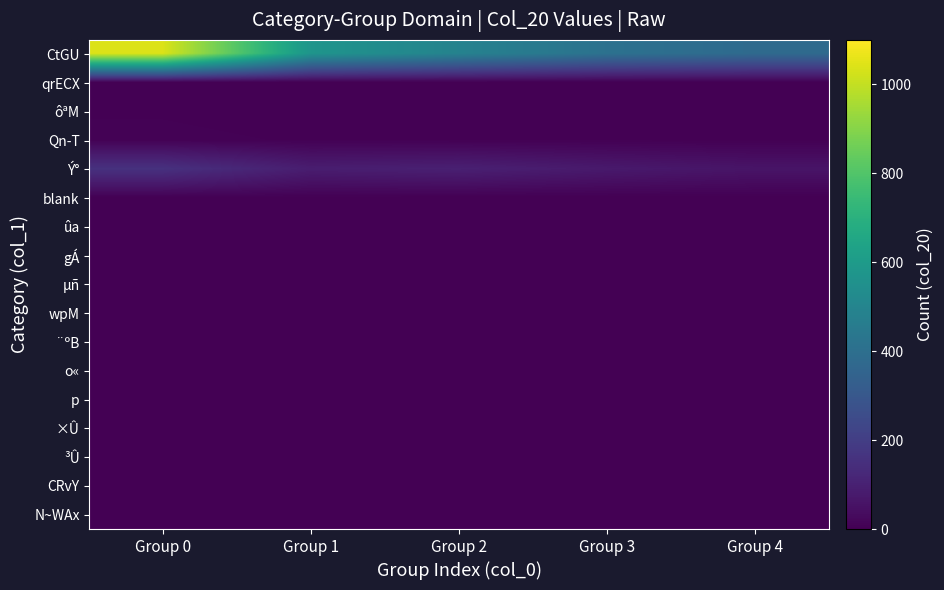

What is the spread (max minus min) of values at Group 3?

412